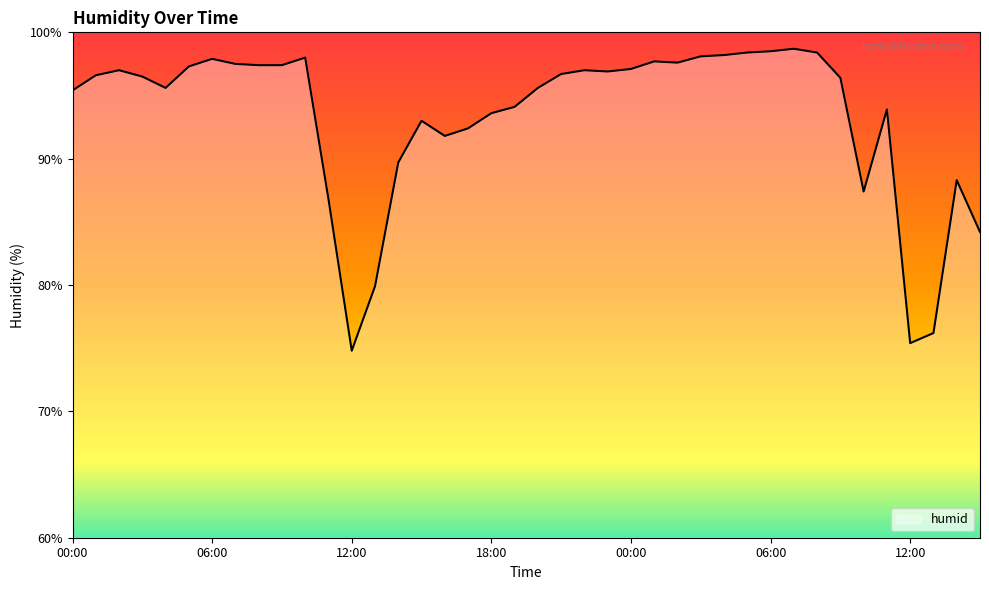

What is the minimum value shown in the chart?

74.8